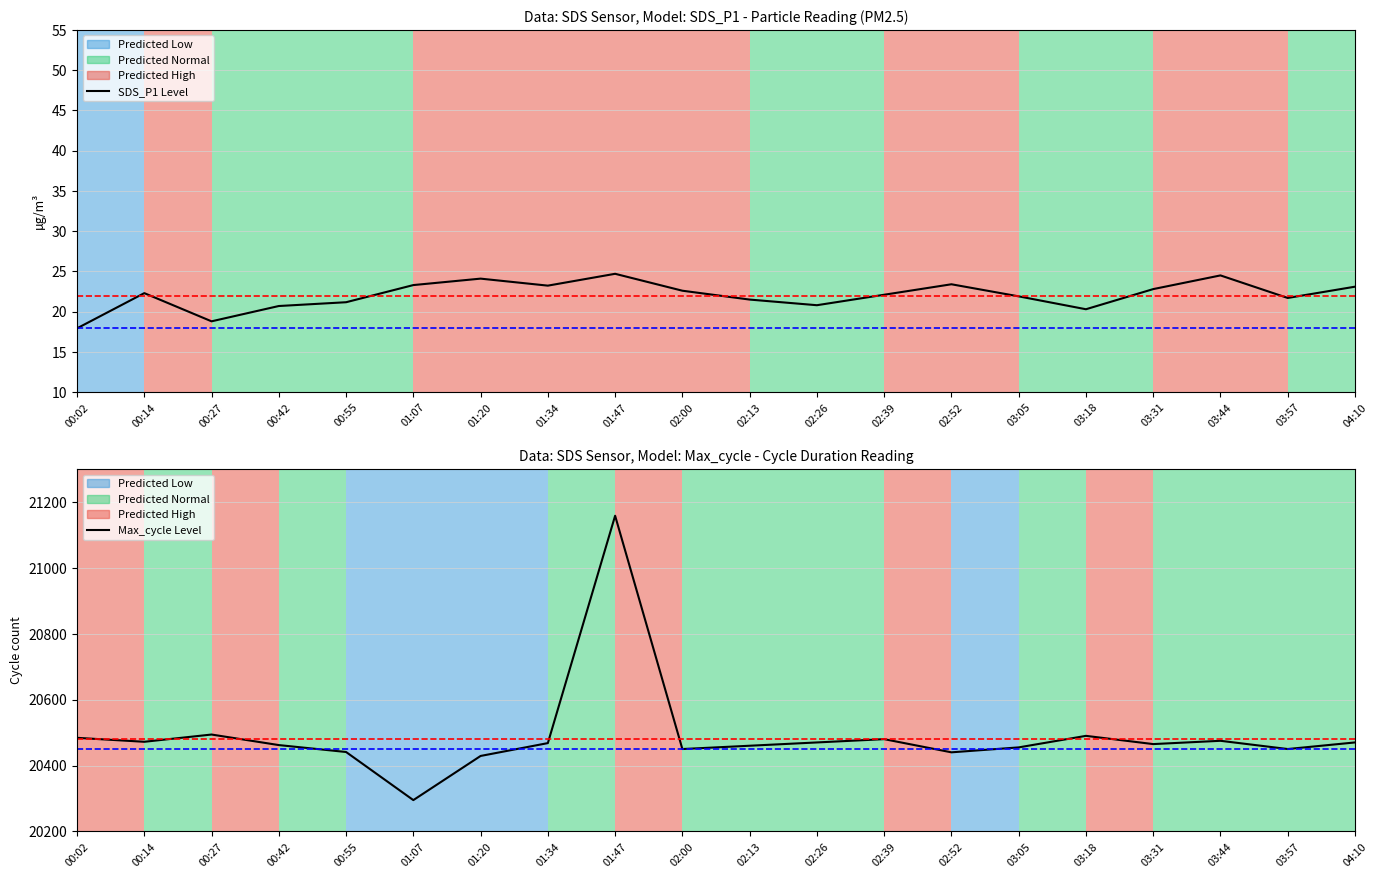

How many data points does each series have?

20